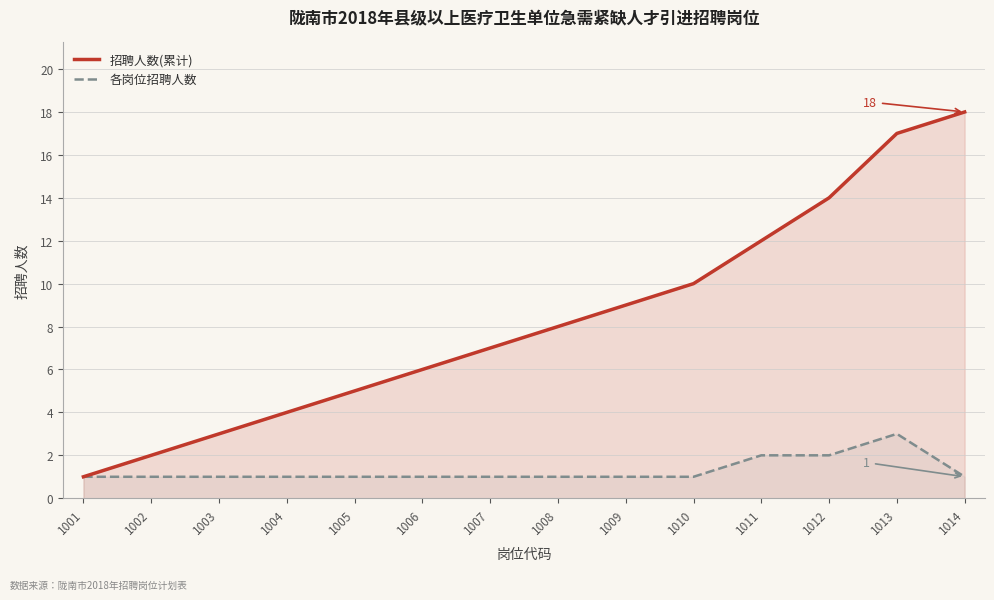

What are all the series names shown in the legend?

招聘人数(累计), 各岗位招聘人数